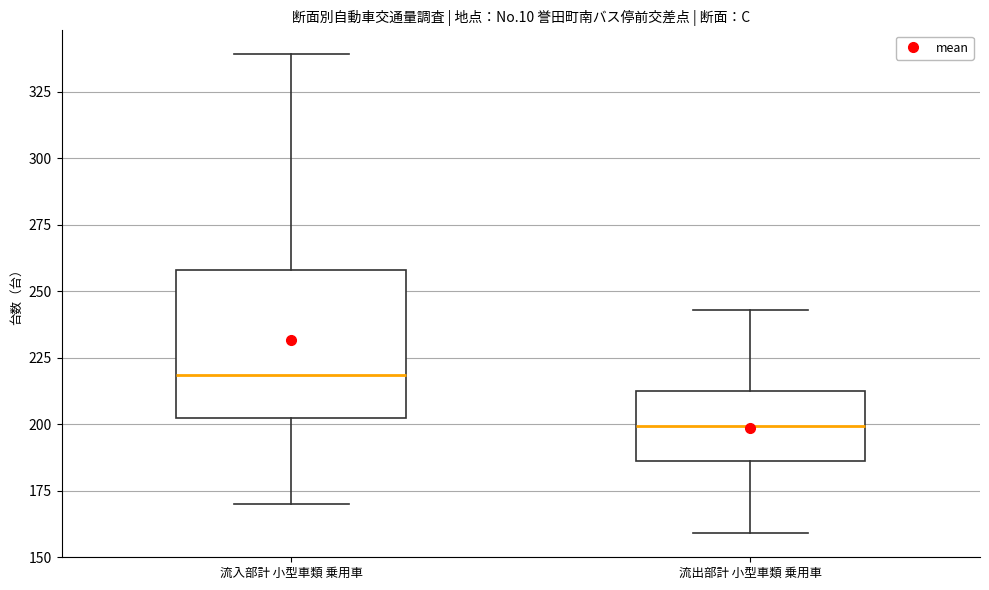

Reading left to right, read every box against the y-axis: the position of its median line, the range the box covers, and the ends of its whiskers. The values are not printed on the chart, so give them approximately, as read against the axis.

流入部計 小型車類 乗用車: median 220, box 200 to 260, whiskers 170 to 340
流出部計 小型車類 乗用車: median 200, box 185 to 215, whiskers 160 to 245